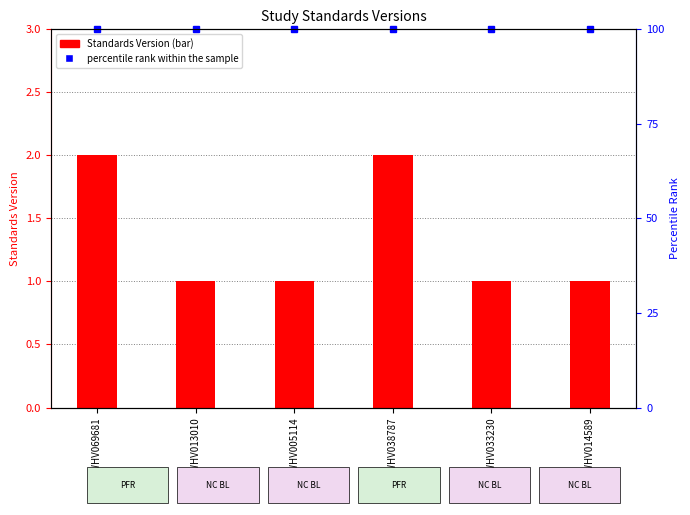

Is it true that the value at WWHV038787 is 2?

True